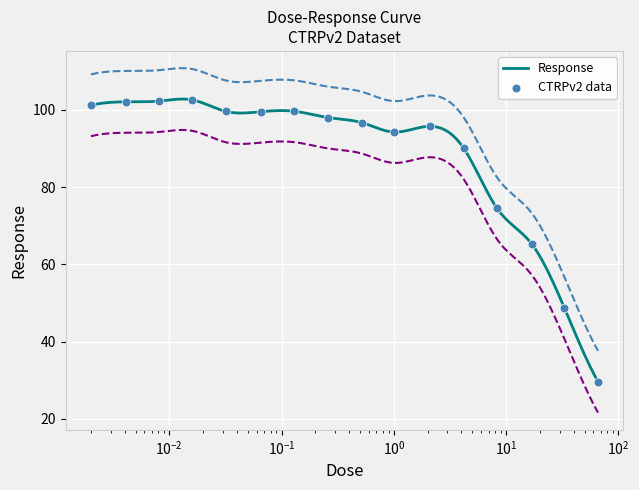

What is the change in value from 0.032 to 8.3?

-25.1